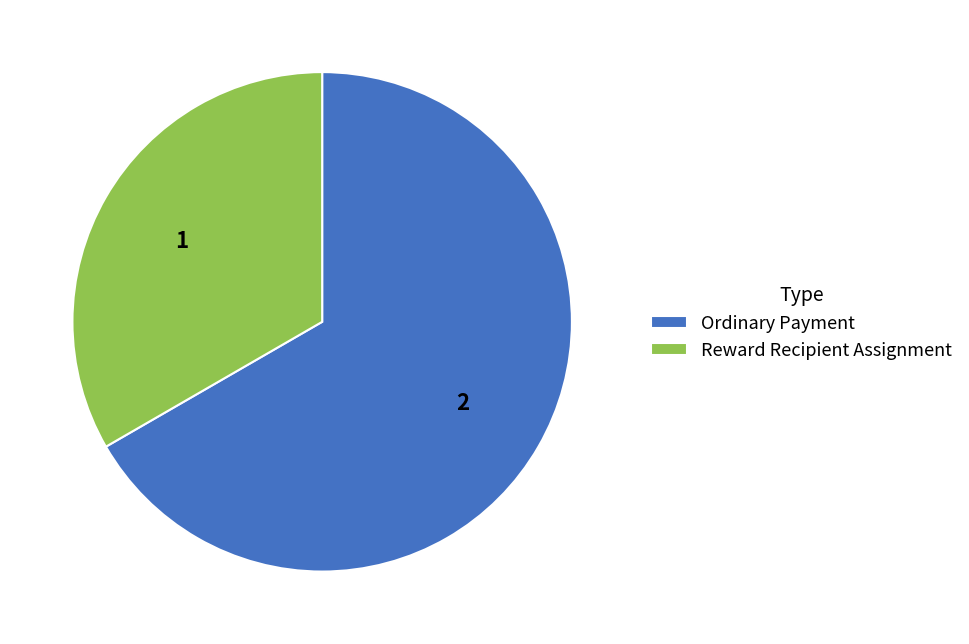

The Ordinary Payment slice represents 58% of the pie. True or false?

False